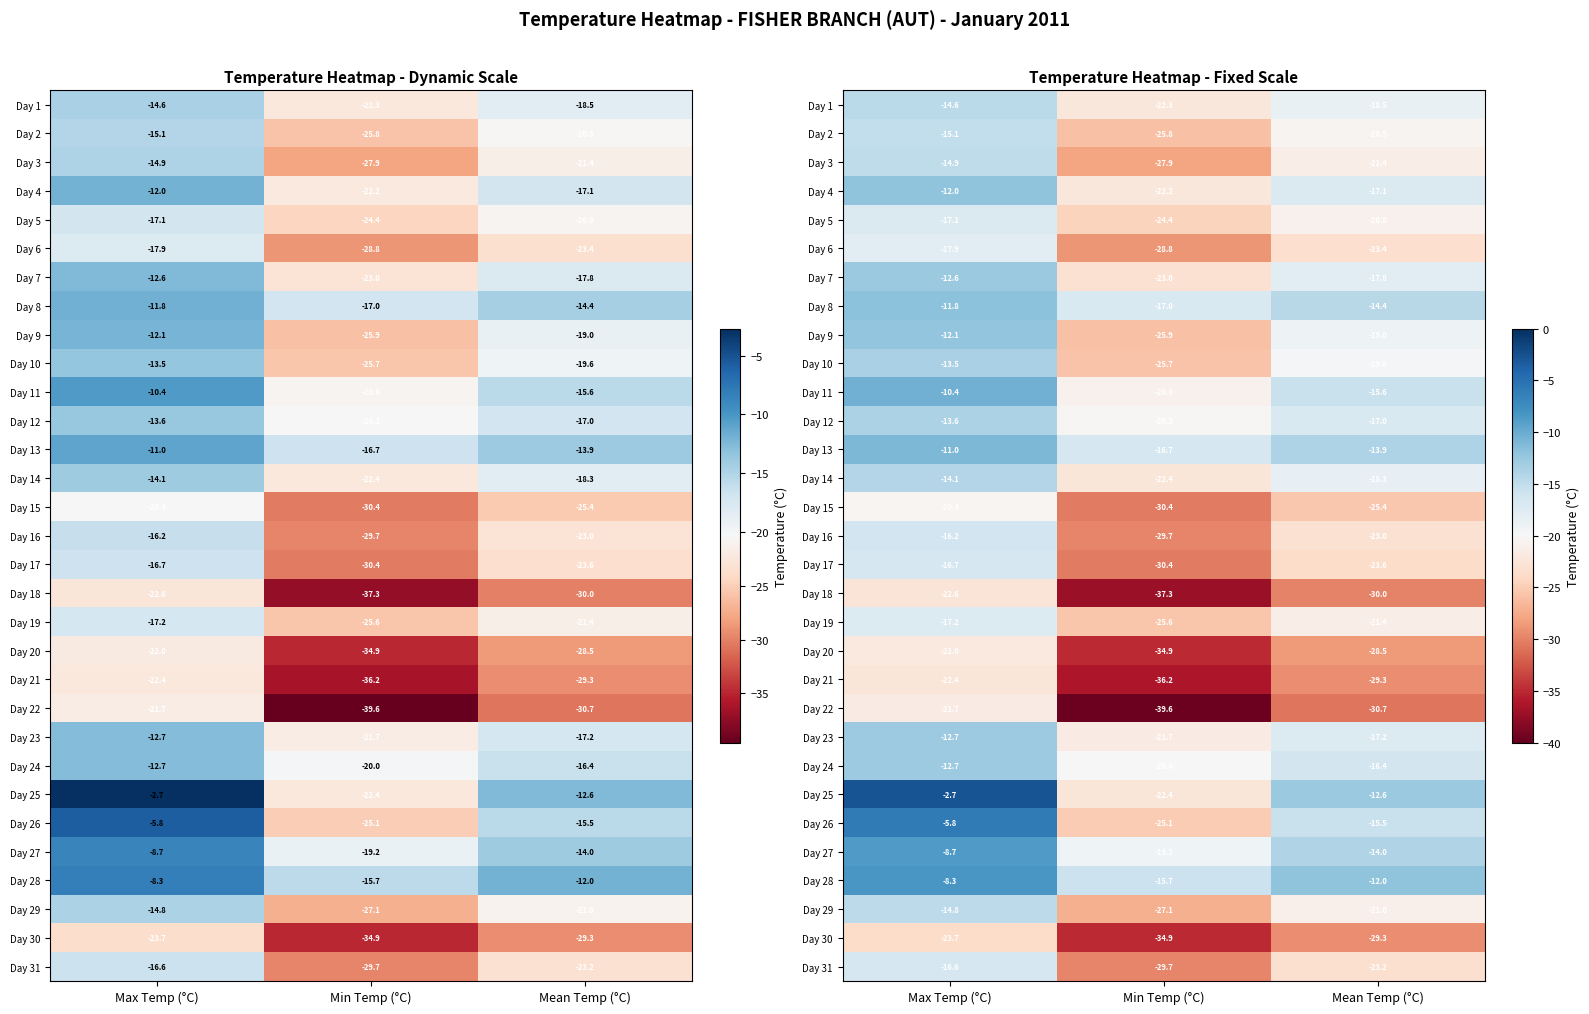

How many values in the Day 12 series exceed -17?

1